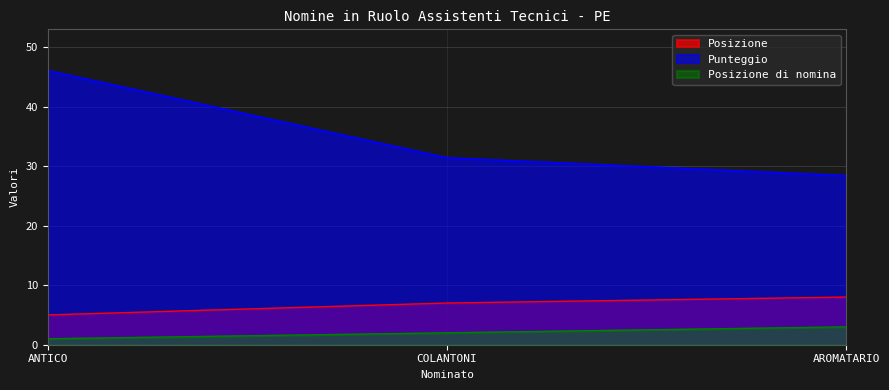

What is the average value of the Posizione di nomina series?

2.0